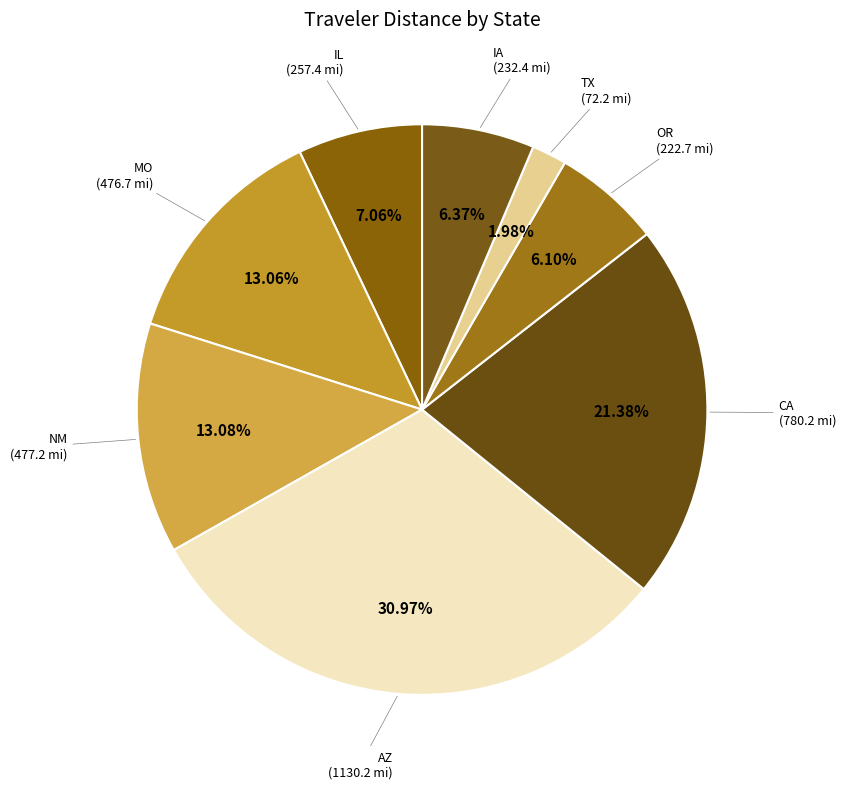

Count the number of slices in the pie.

8